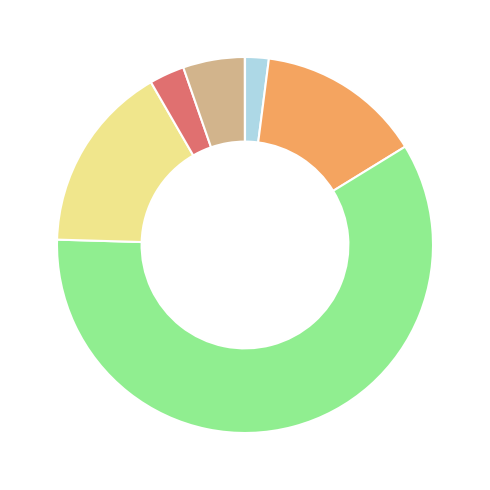

Is there a majority slice in this chart?

Yes